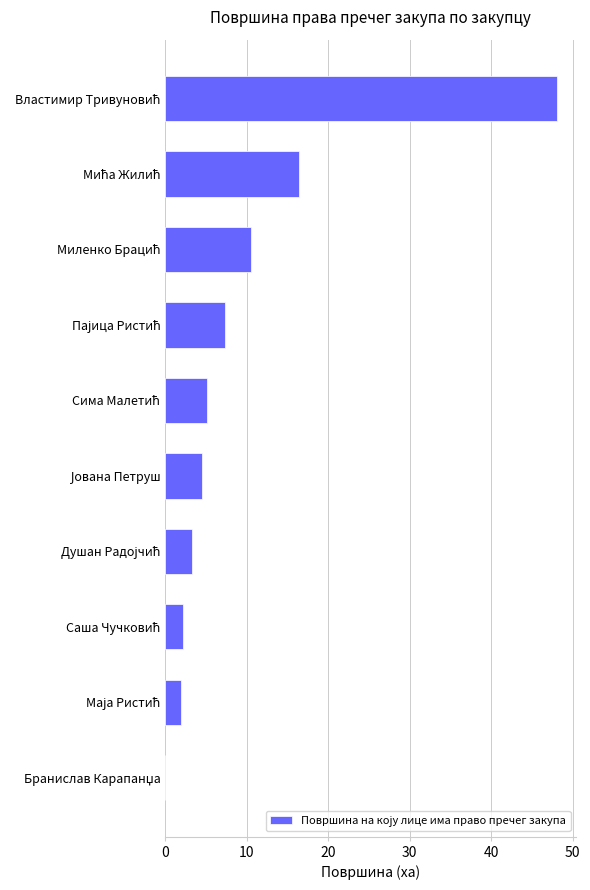

What is the maximum value shown in the chart?

48.0